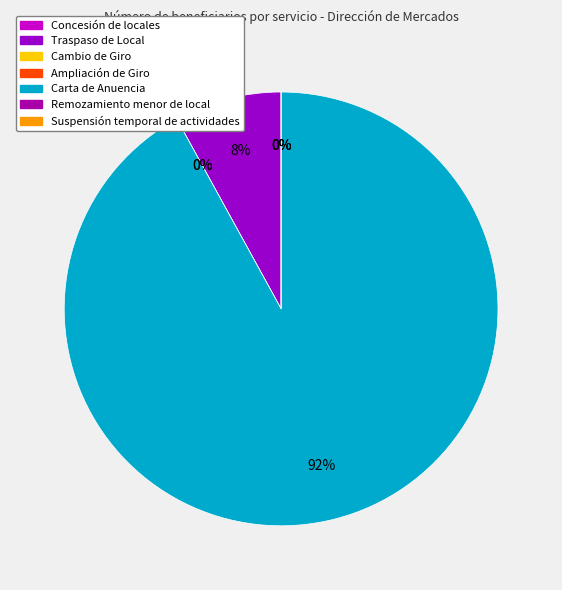

Which category has the smallest portion of the pie?

Concesión de locales